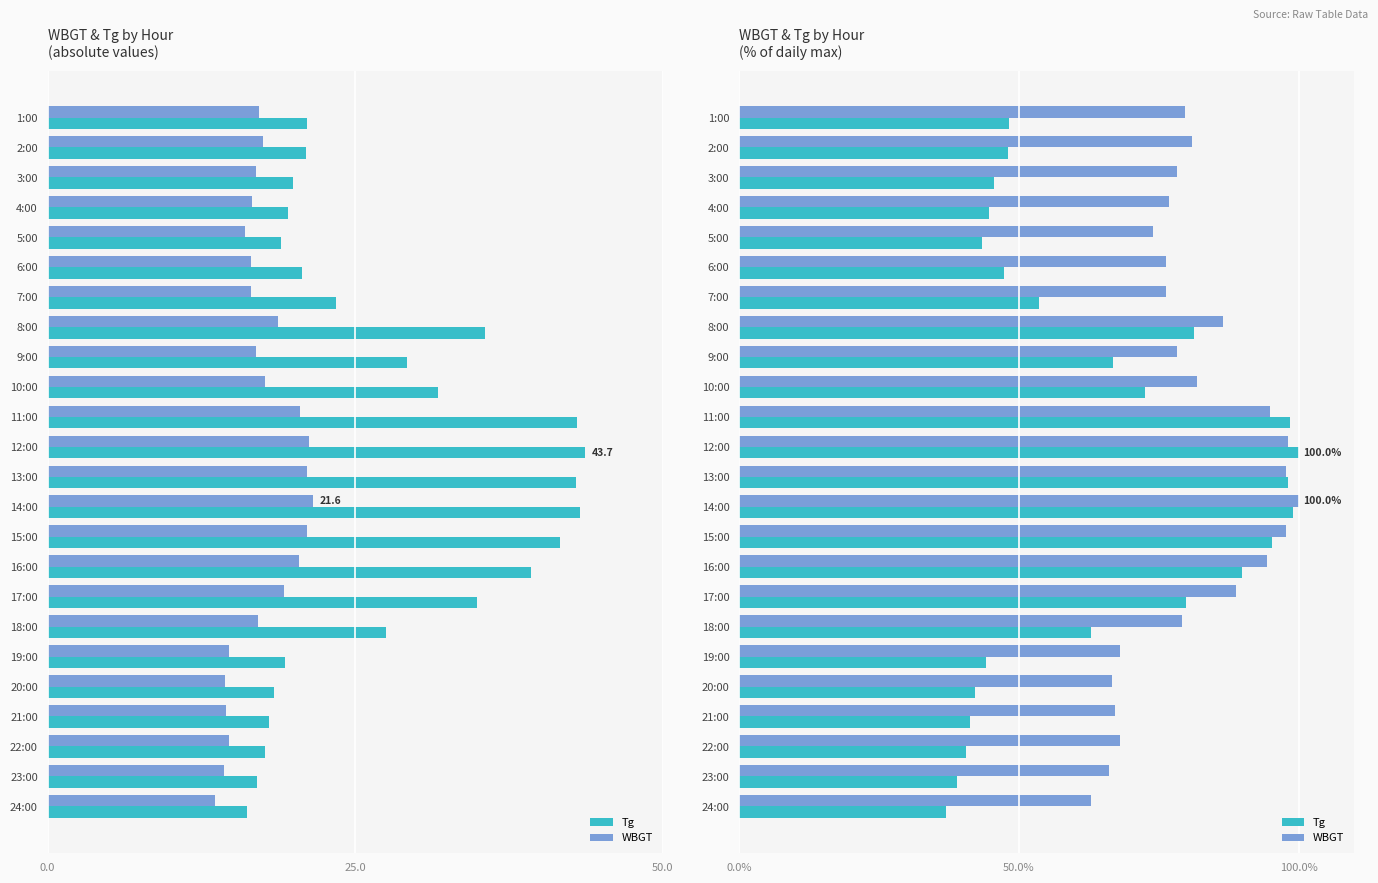

Which series changed the most between 9:00 and 22:00?

Tg